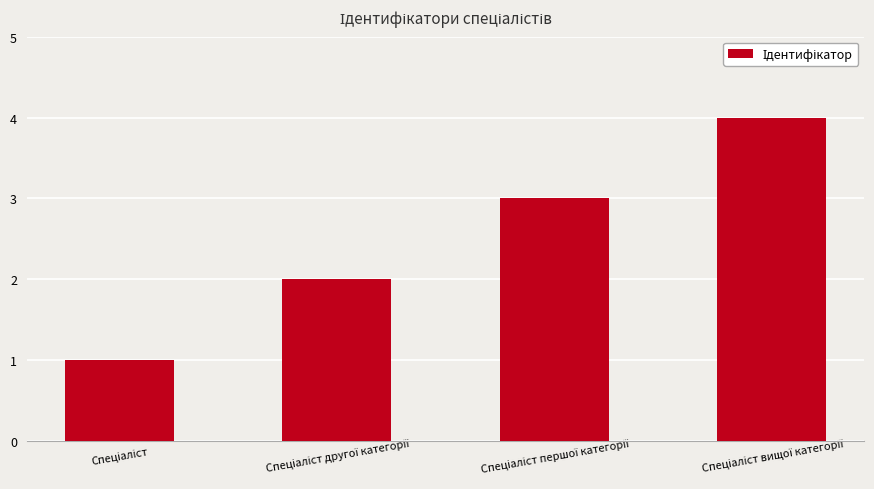

What is the sum of all values?

10